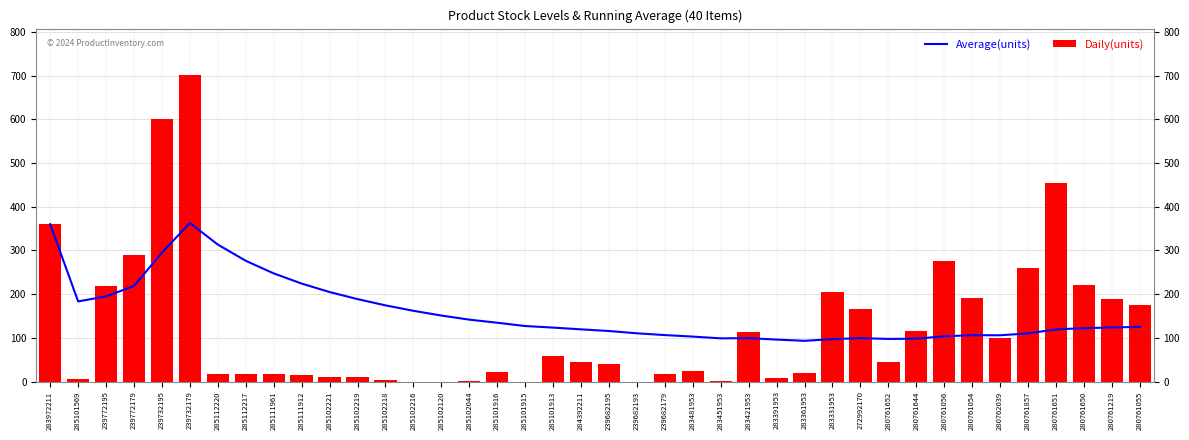

What is the label of the 18th bar from the right?

239682179